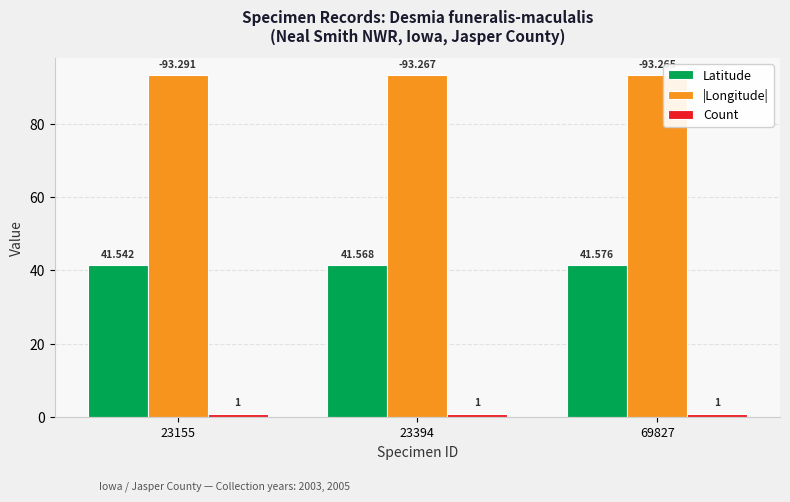

At which label does Latitude reach its peak?

69827